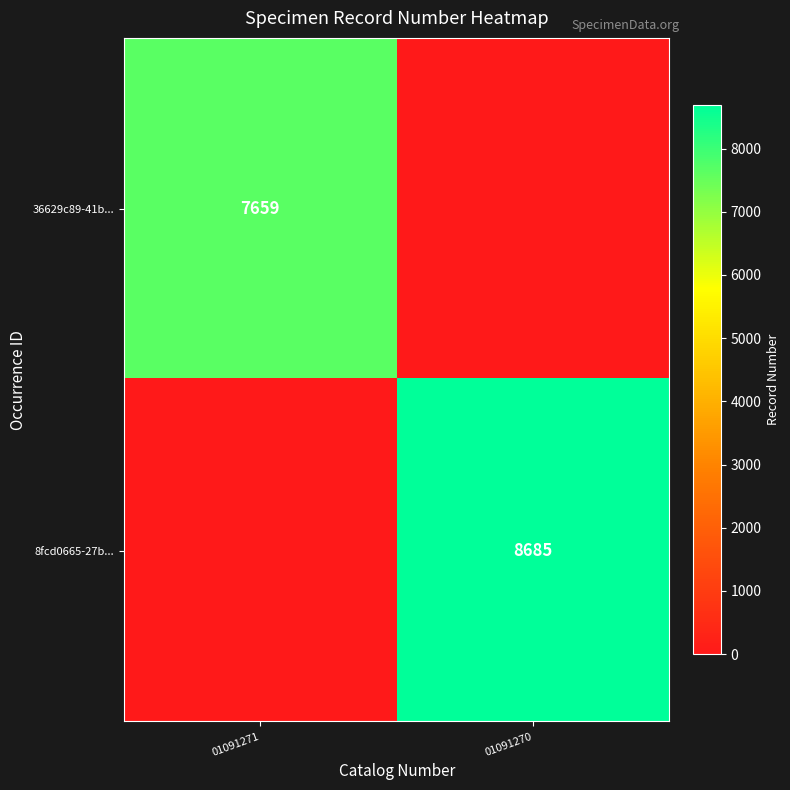

True or false: 8fcd0665-27b... has a value of 11535 at 01091270.

False